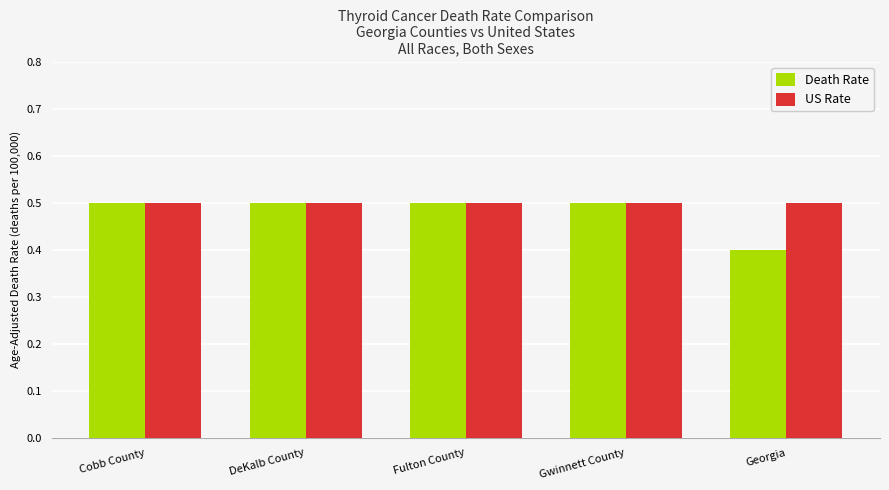

What value does the Death Rate series have at Gwinnett County?

0.5